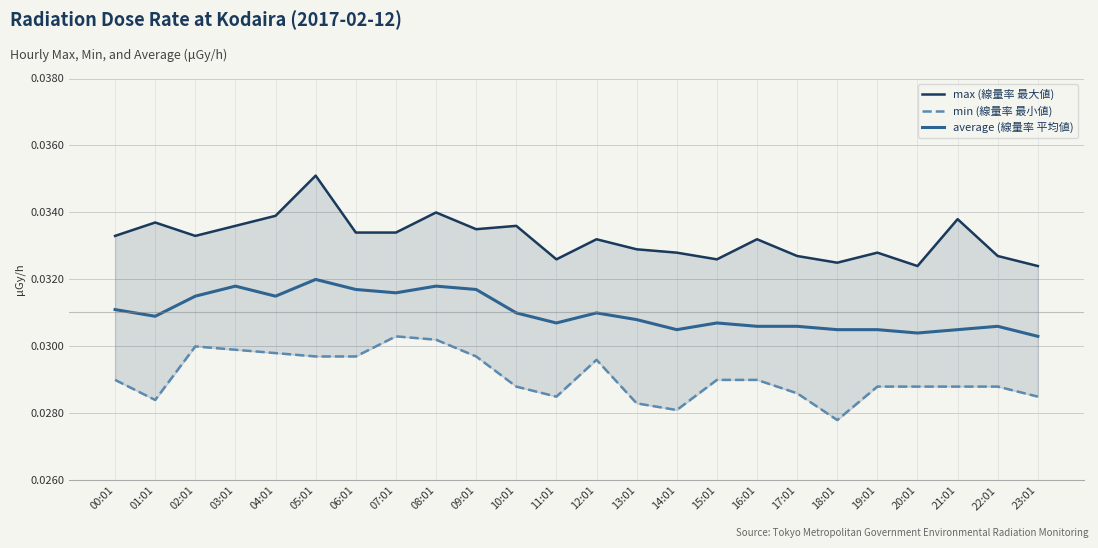

At which category is the sum across all series the highest?

05:01